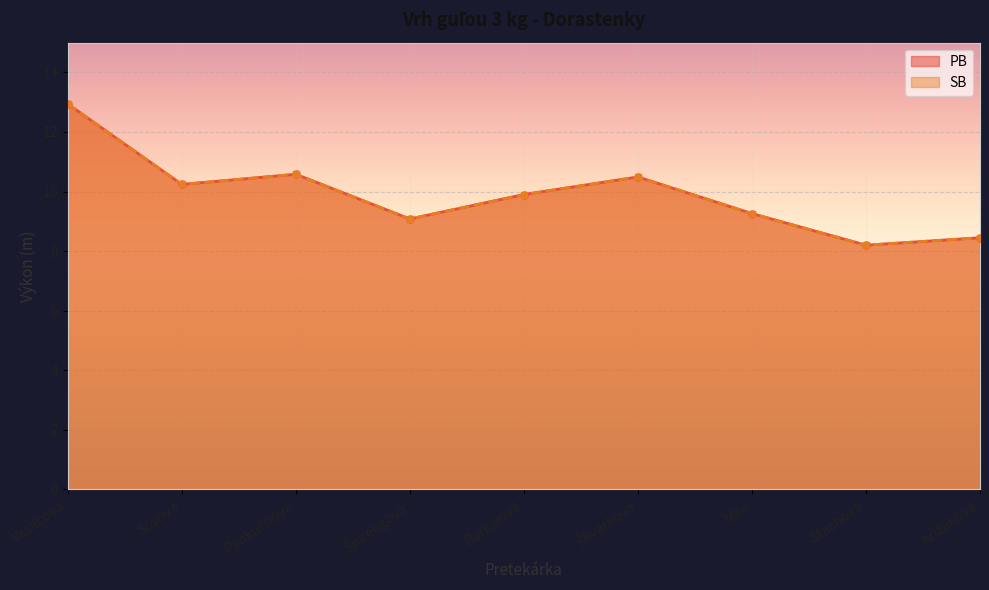

What is the difference between the second highest and minimum values in the PB series?

2.4